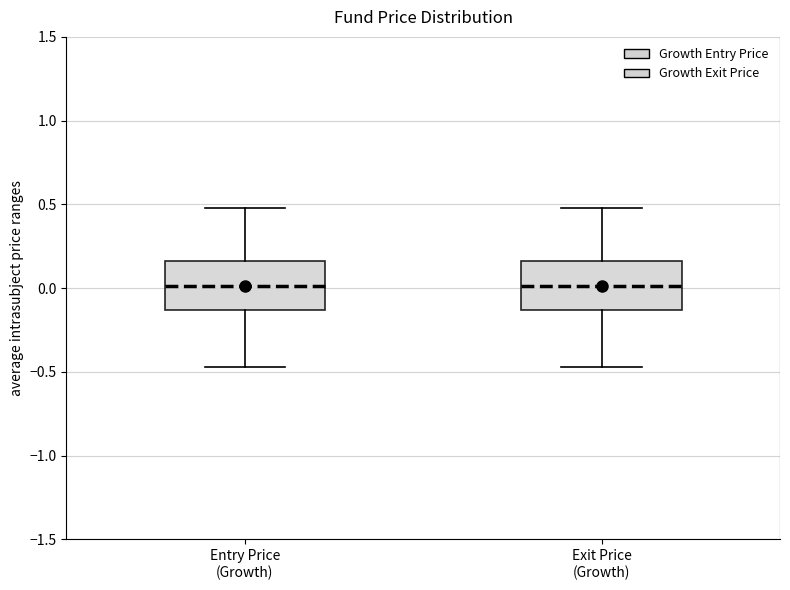

Reading left to right, transcribe this box plot: for each box, give where its median line is, the range the box spans, and where its two whiskers end, as read against the y-axis. The values are not printed on the chart, so give them approximately, as read against the axis.

Entry Price (Growth): median 0.00, box -0.15 to 0.15, whiskers -0.45 to 0.50
Exit Price (Growth): median 0.00, box -0.15 to 0.15, whiskers -0.45 to 0.50